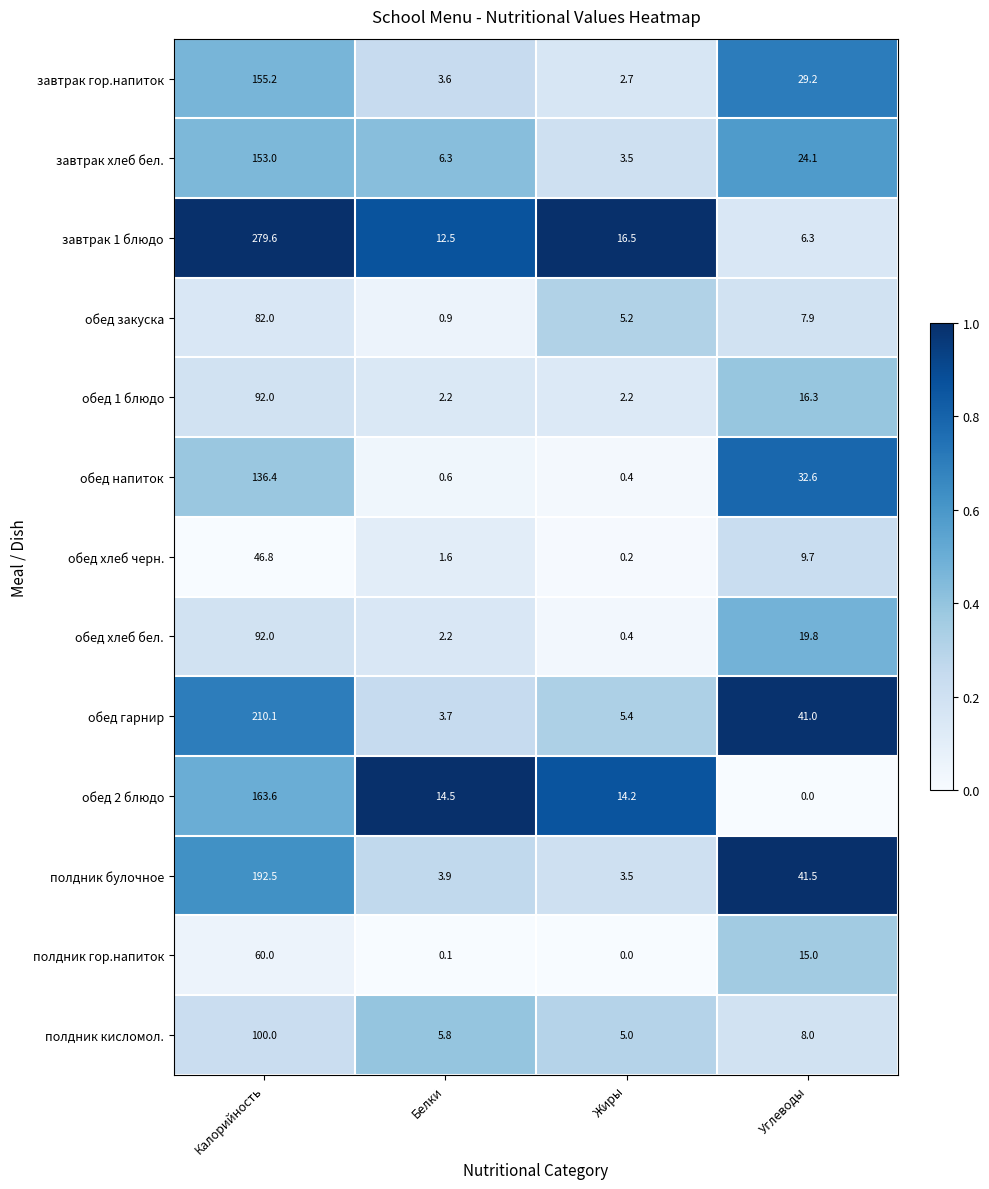

Which series has the largest total across all categories?

завтрак 1 блюдо